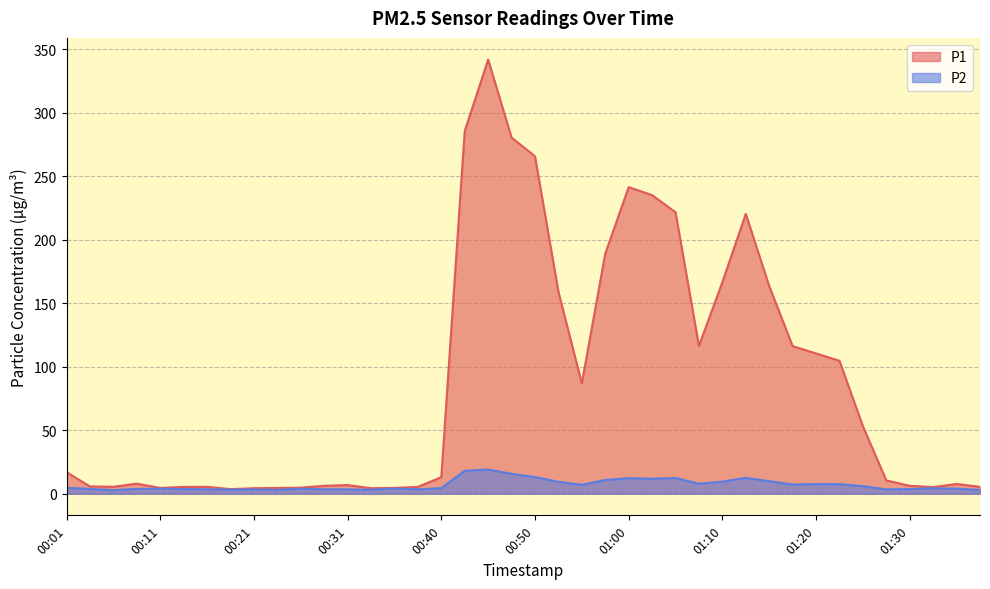

Is the value of P1 at 00:28 greater than the value of P2 at 00:38?

Yes